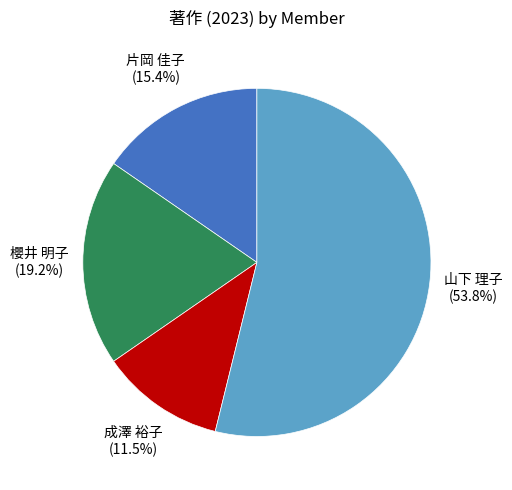

Is there any slice that represents more than half of the pie?

Yes